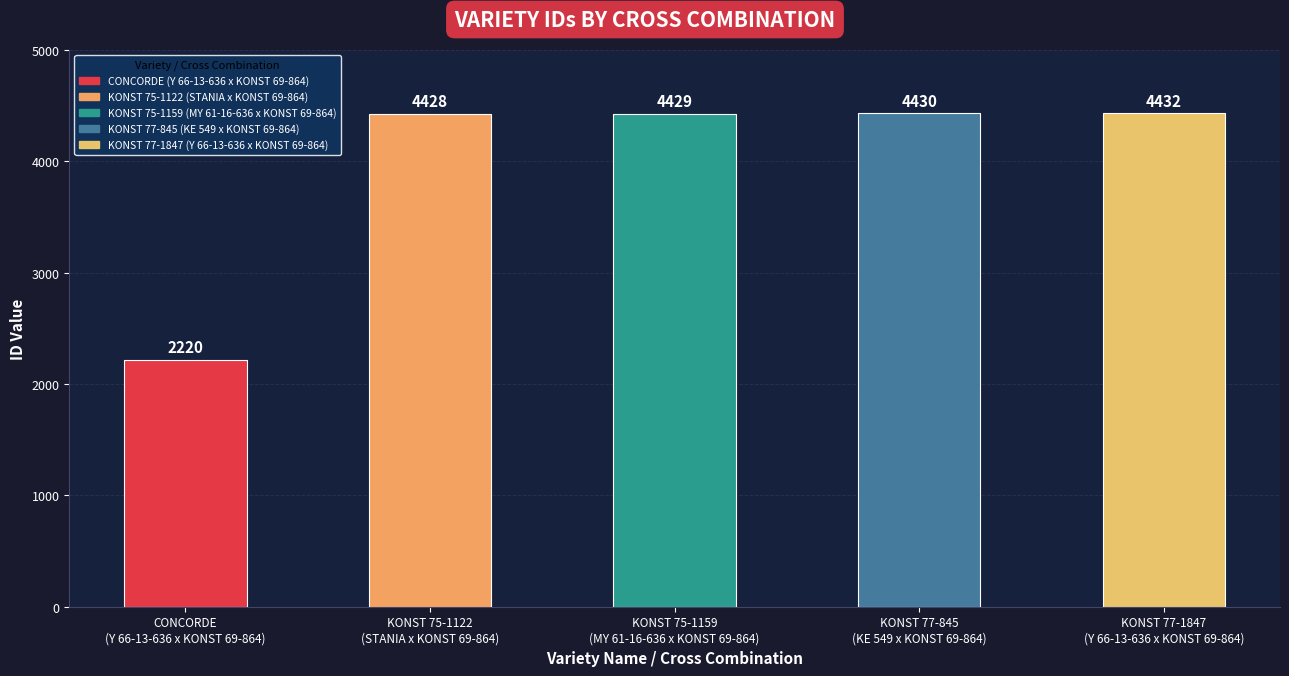

Reading left to right, what are all the values shown in this chart?

2220	4428	4429	4430	4432